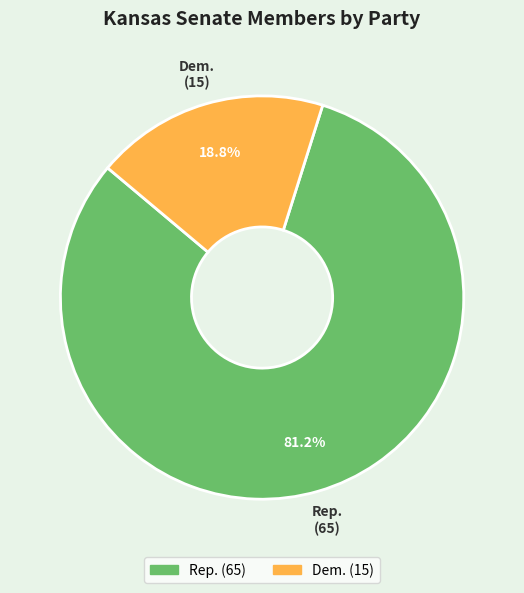

Does Rep. represent more than half of the total?

Yes